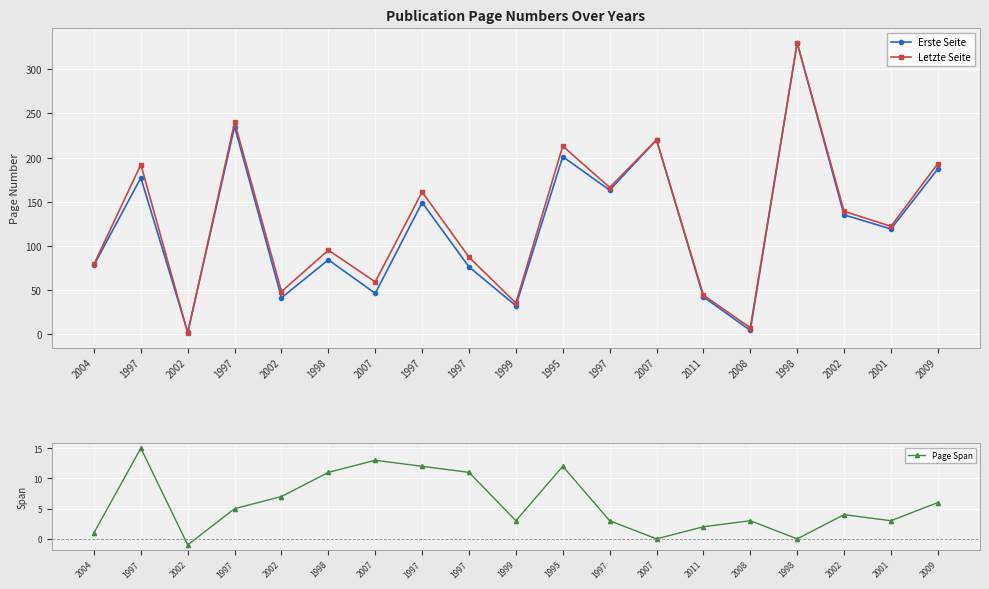

What is the difference between the second highest and second lowest values in the Page Span series?

13